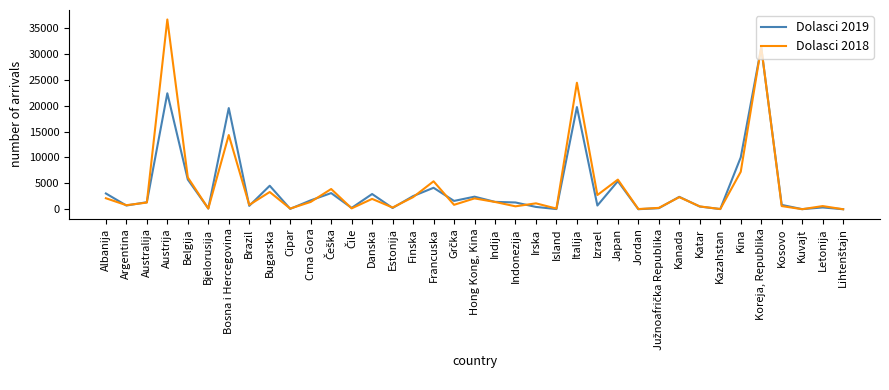

Which label corresponds to the largest value in the chart?

Austrija